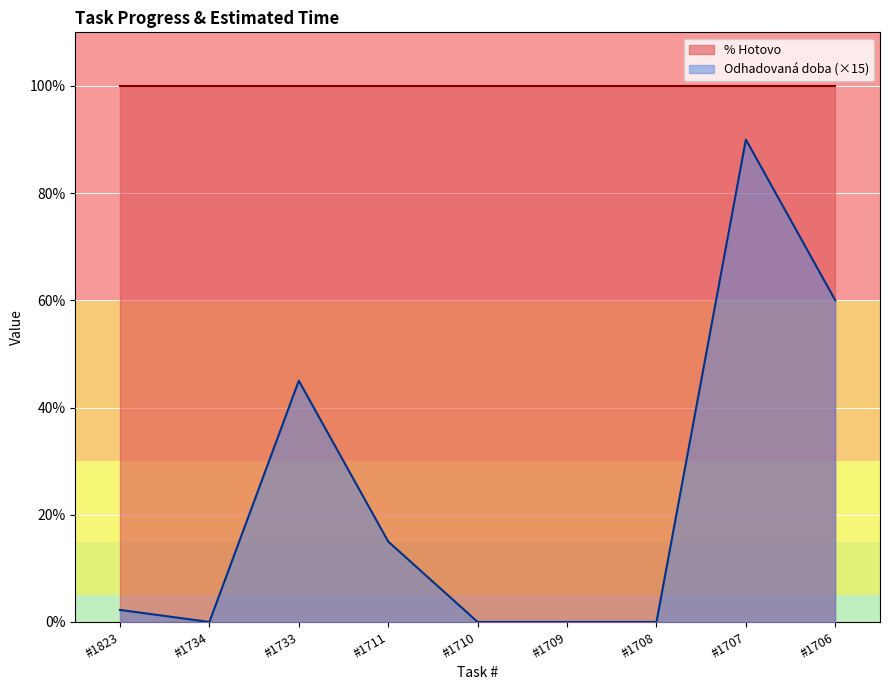

What is the sum of the values at #1734 and #1733?

45.0